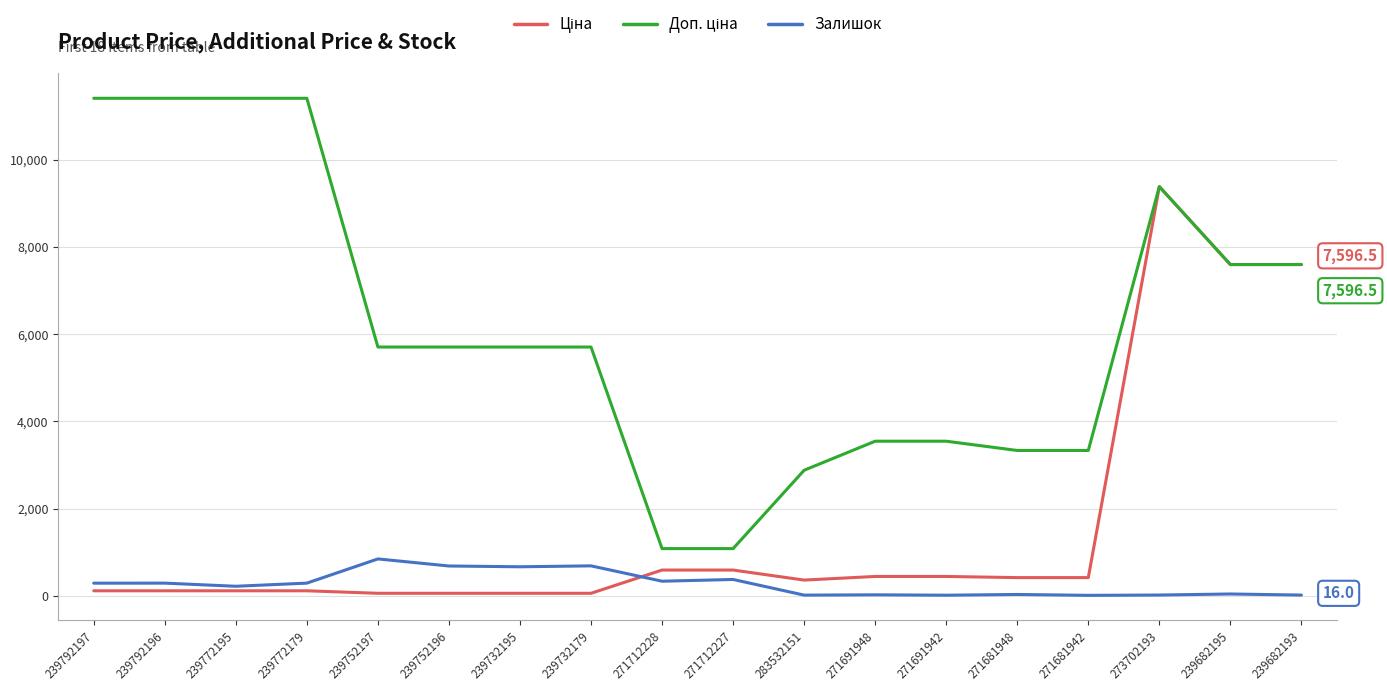

What is the maximum value for Залишок?

845.0